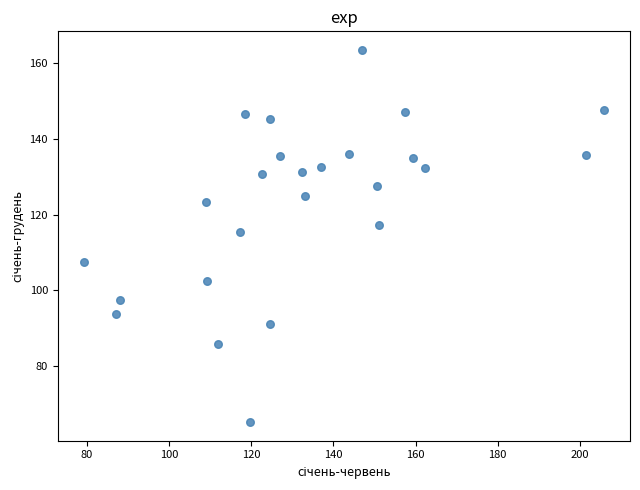

What Y value in the scatter plot is closest to 114?

115.5